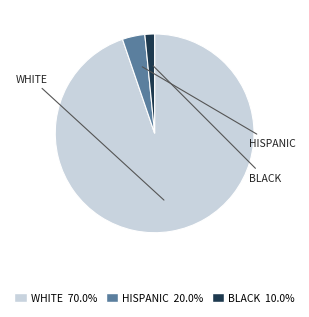

Which slice is the smallest?

BLACK